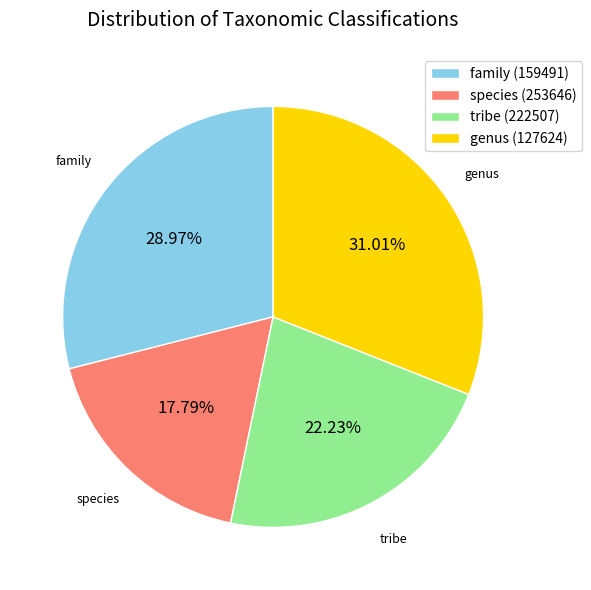

True or false: species (253646) accounts for 18% of the total.

True